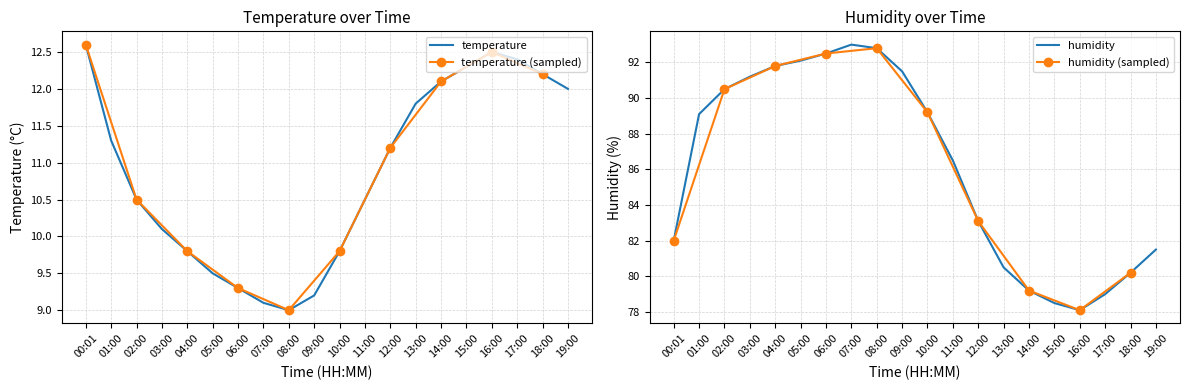

At which category does the chart reach its peak across all series?

07:00